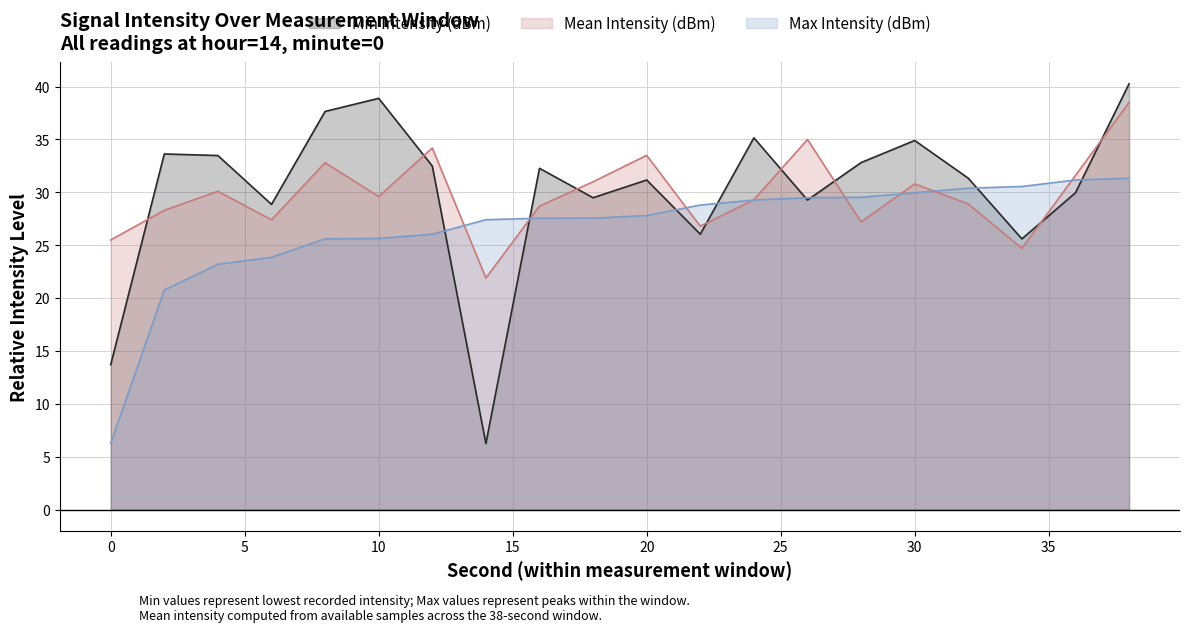

Between 6 and 22, which is larger?

6